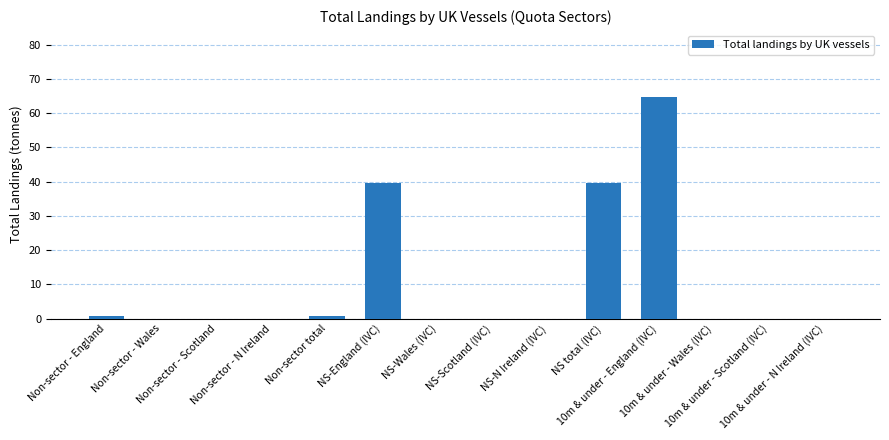

What is the sum of all values?

145.5